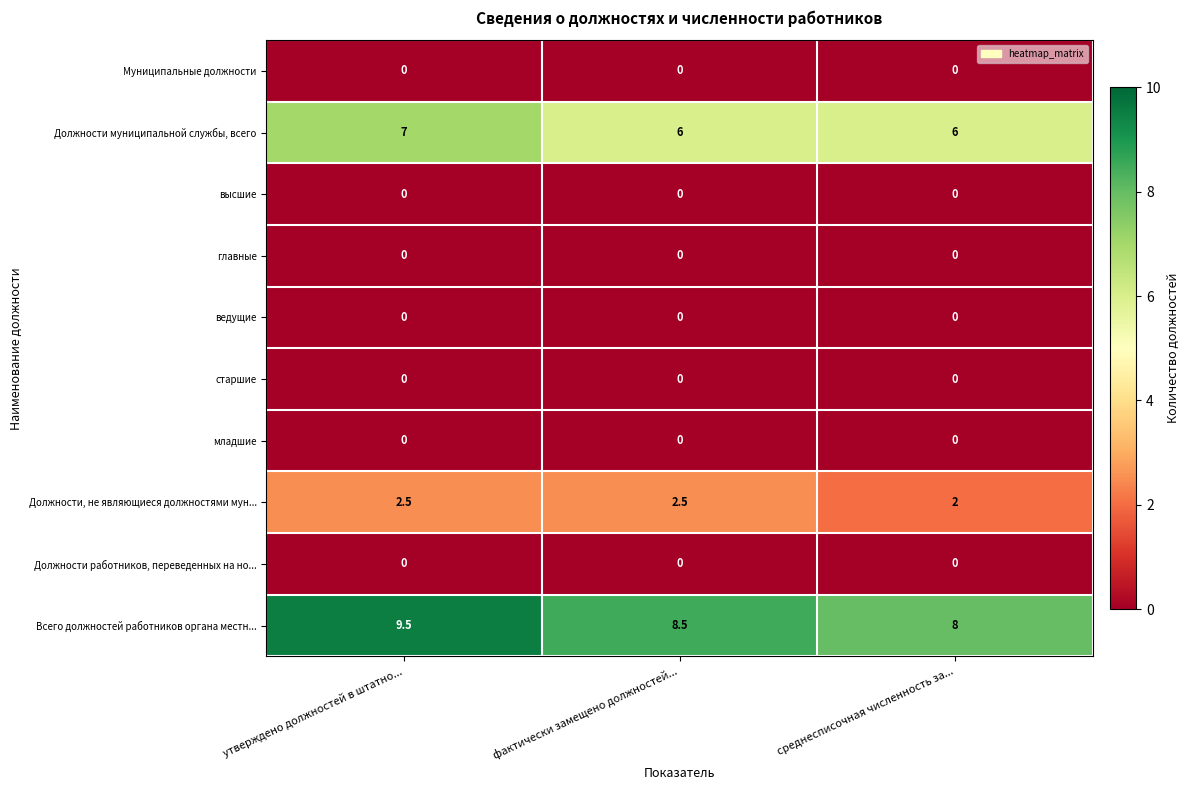

How many distinct data groups are displayed?

10